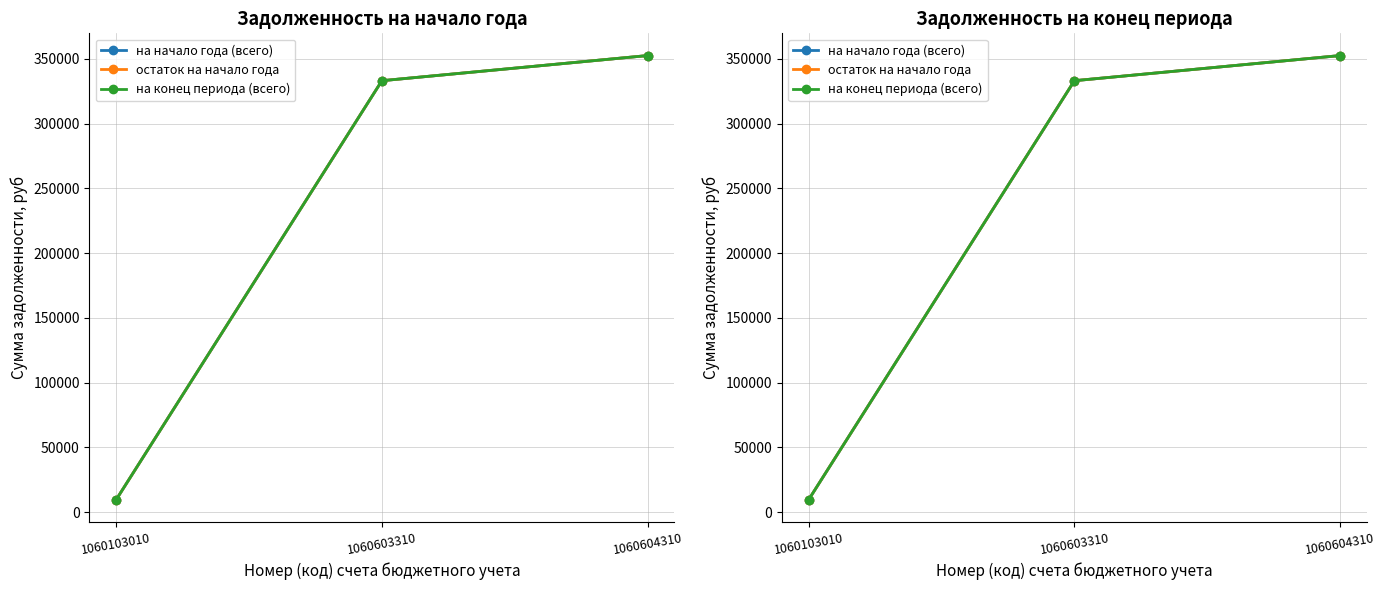

What is the sum of all на начало года (всего) values?

695117.6